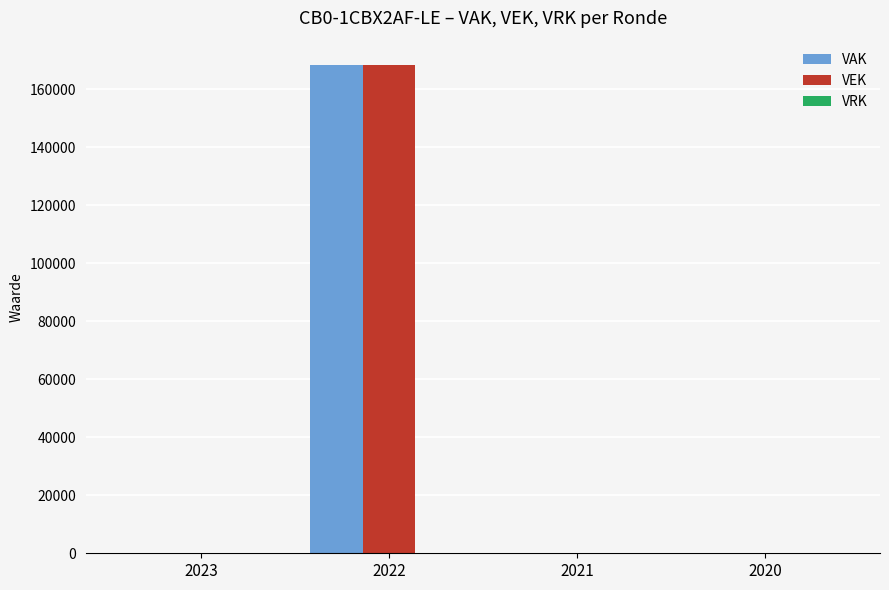

What is the average value of the VAK series?

42101